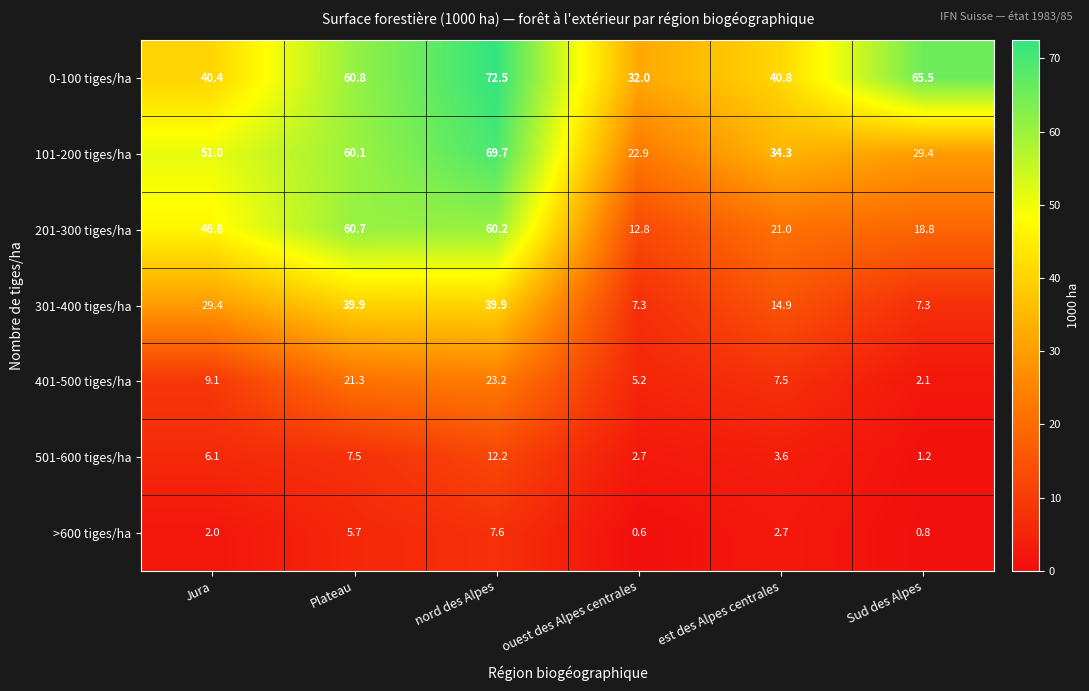

Which category has the highest value in the 0-100 tiges/ha series?

nord des Alpes